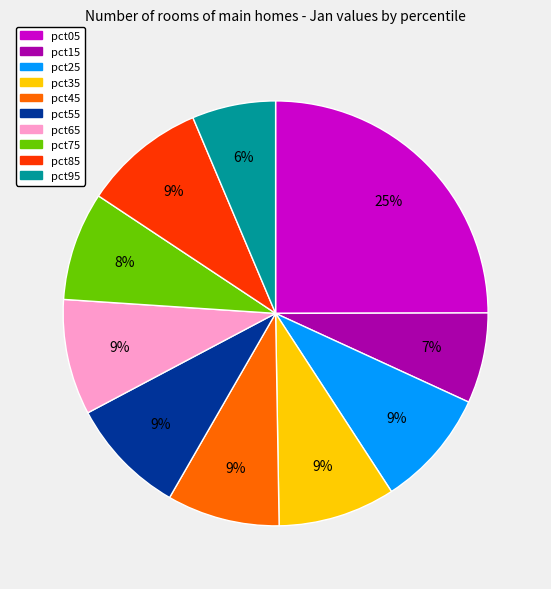

Which has a higher value, pct45 or pct15?

pct45